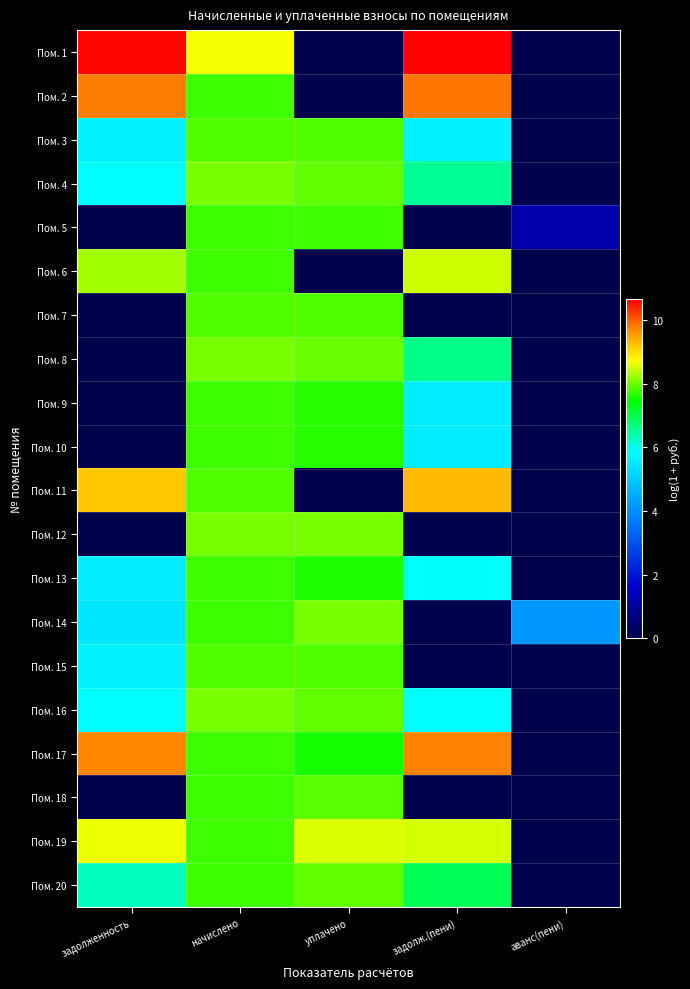

Reading left to right, what are all the values shown in this chart?

Пом. 1: задолженность=10.6	начислено=8.7	уплачено=0.0	задолж.(пени)=10.7	аванс(пени)=0.0
Пом. 2: задолженность=9.8	начислено=7.8	уплачено=0.0	задолж.(пени)=9.9	аванс(пени)=0.0
Пом. 3: задолженность=5.7	начислено=7.9	уплачено=7.9	задолж.(пени)=5.7	аванс(пени)=0.0
Пом. 4: задолженность=5.9	начислено=8.0	уплачено=7.9	задолж.(пени)=6.5	аванс(пени)=0.0
Пом. 5: задолженность=0.0	начислено=7.8	уплачено=7.8	задолж.(пени)=0.0	аванс(пени)=1.2
Пом. 6: задолженность=8.3	начислено=7.8	уплачено=0.0	задолж.(пени)=8.5	аванс(пени)=0.0
Пом. 7: задолженность=0.0	начислено=7.9	уплачено=7.9	задолж.(пени)=0.0	аванс(пени)=0.0
Пом. 8: задолженность=0.0	начислено=8.0	уплачено=8.0	задолж.(пени)=6.6	аванс(пени)=0.0
Пом. 9: задолженность=0.0	начислено=7.8	уплачено=7.7	задолж.(пени)=5.6	аванс(пени)=0.0
Пом. 10: задолженность=0.0	начислено=7.8	уплачено=7.7	задолж.(пени)=5.6	аванс(пени)=0.0
Пом. 11: задолженность=9.2	начислено=7.9	уплачено=0.0	задолж.(пени)=9.3	аванс(пени)=0.0
Пом. 12: задолженность=0.0	начислено=8.0	уплачено=8.0	задолж.(пени)=0.0	аванс(пени)=0.0
Пом. 13: задолженность=5.6	начислено=7.8	уплачено=7.6	задолж.(пени)=5.9	аванс(пени)=0.0
Пом. 14: задолженность=5.5	начислено=7.8	уплачено=8.1	задолж.(пени)=0.0	аванс(пени)=4.1
Пом. 15: задолженность=5.7	начислено=7.9	уплачено=7.9	задолж.(пени)=0.0	аванс(пени)=0.0
Пом. 16: задолженность=5.9	начислено=8.0	уплачено=7.9	задолж.(пени)=5.9	аванс(пени)=0.0
Пом. 17: задолженность=9.7	начислено=7.8	уплачено=7.6	задолж.(пени)=9.8	аванс(пени)=0.0
Пом. 18: задолженность=0.0	начислено=7.8	уплачено=7.9	задолж.(пени)=0.0	аванс(пени)=0.0
Пом. 19: задолженность=8.7	начислено=7.8	уплачено=8.6	задолж.(пени)=8.5	аванс(пени)=0.0
Пом. 20: задолженность=6.3	начислено=7.8	уплачено=7.9	задолж.(пени)=6.9	аванс(пени)=0.0